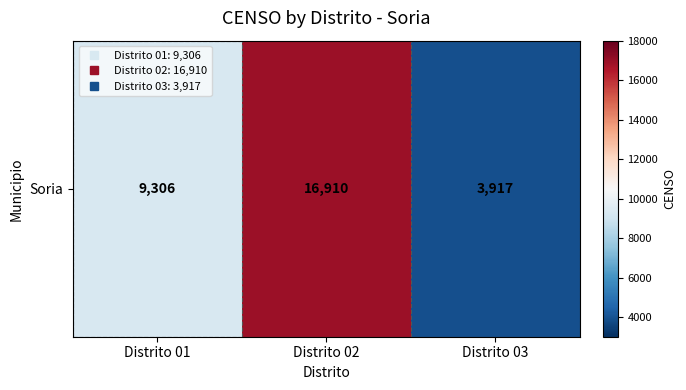

Rank the categories by value from highest to lowest.

Distrito 02, Distrito 01, Distrito 03